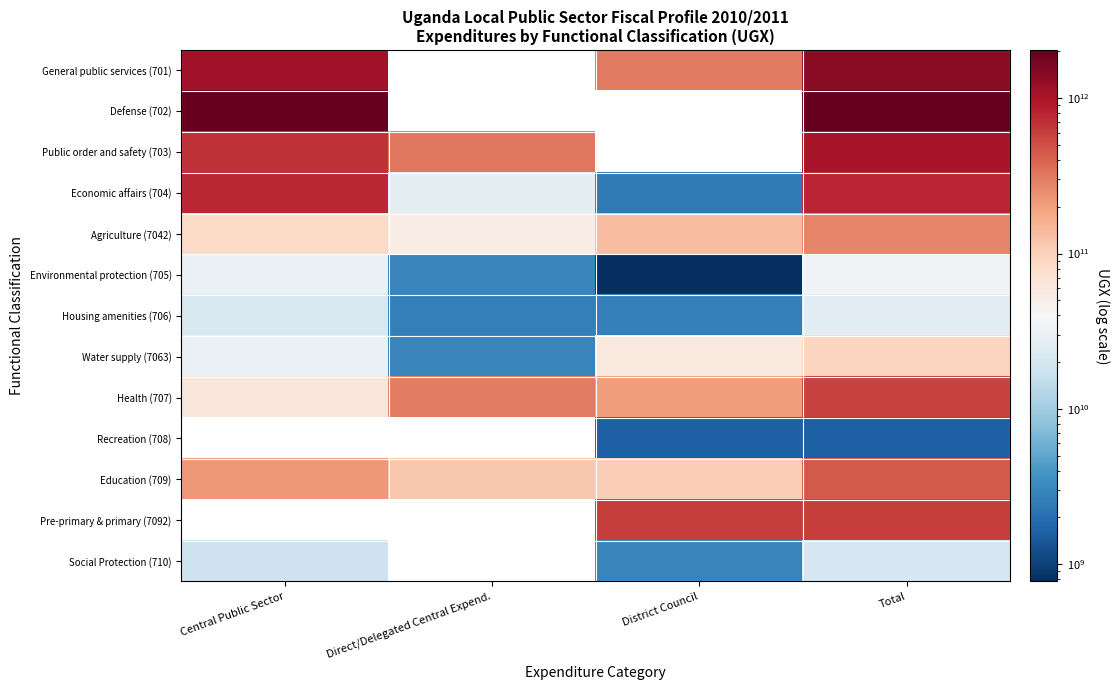

What is the difference between the highest and lowest values at Central Public Sector?

2026513816545.0